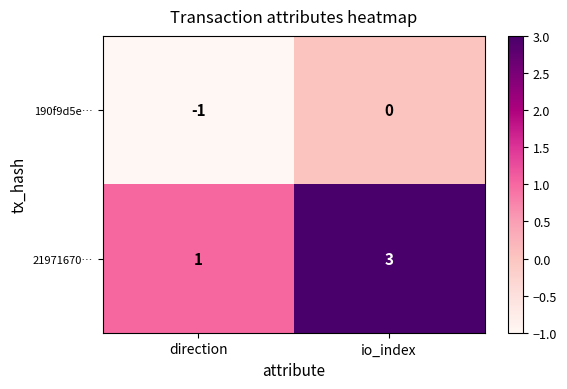

Rank the series by their average value, from lowest to highest.

190f9d5e…, 21971670…